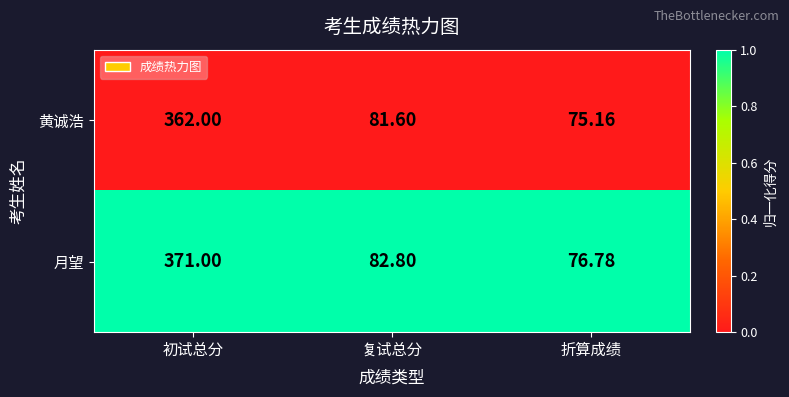

List the series in order of their overall mean, highest first.

月望, 黄诚浩